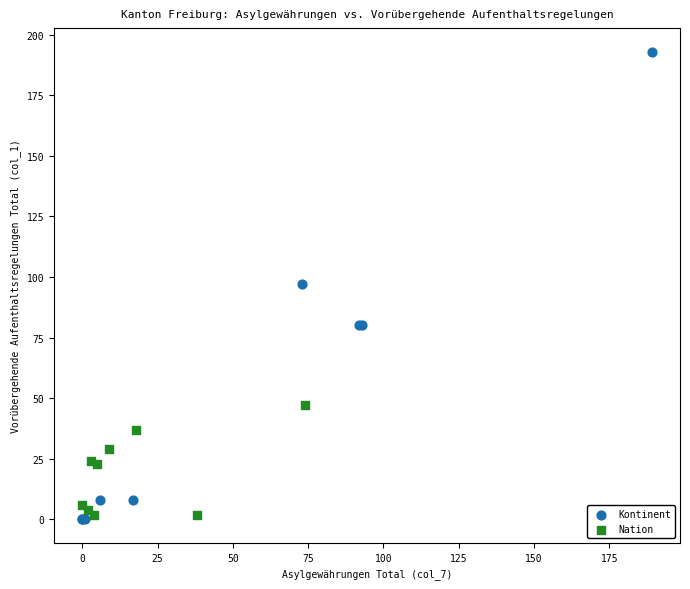

Which series has the widest spread of Y values?

Kontinent